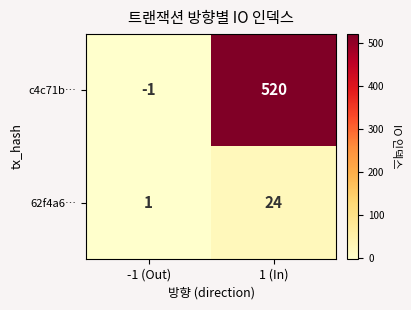

At -1 (Out), list the series in order from smallest to largest.

c4c71b…, 62f4a6…